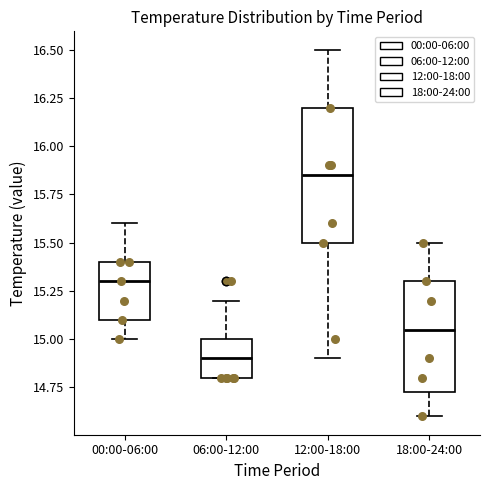

Where is the lower edge of the box for 06:00-12:00 on the y-axis? The values are not printed on the chart, so give them approximately, as read against the axis.

14.80